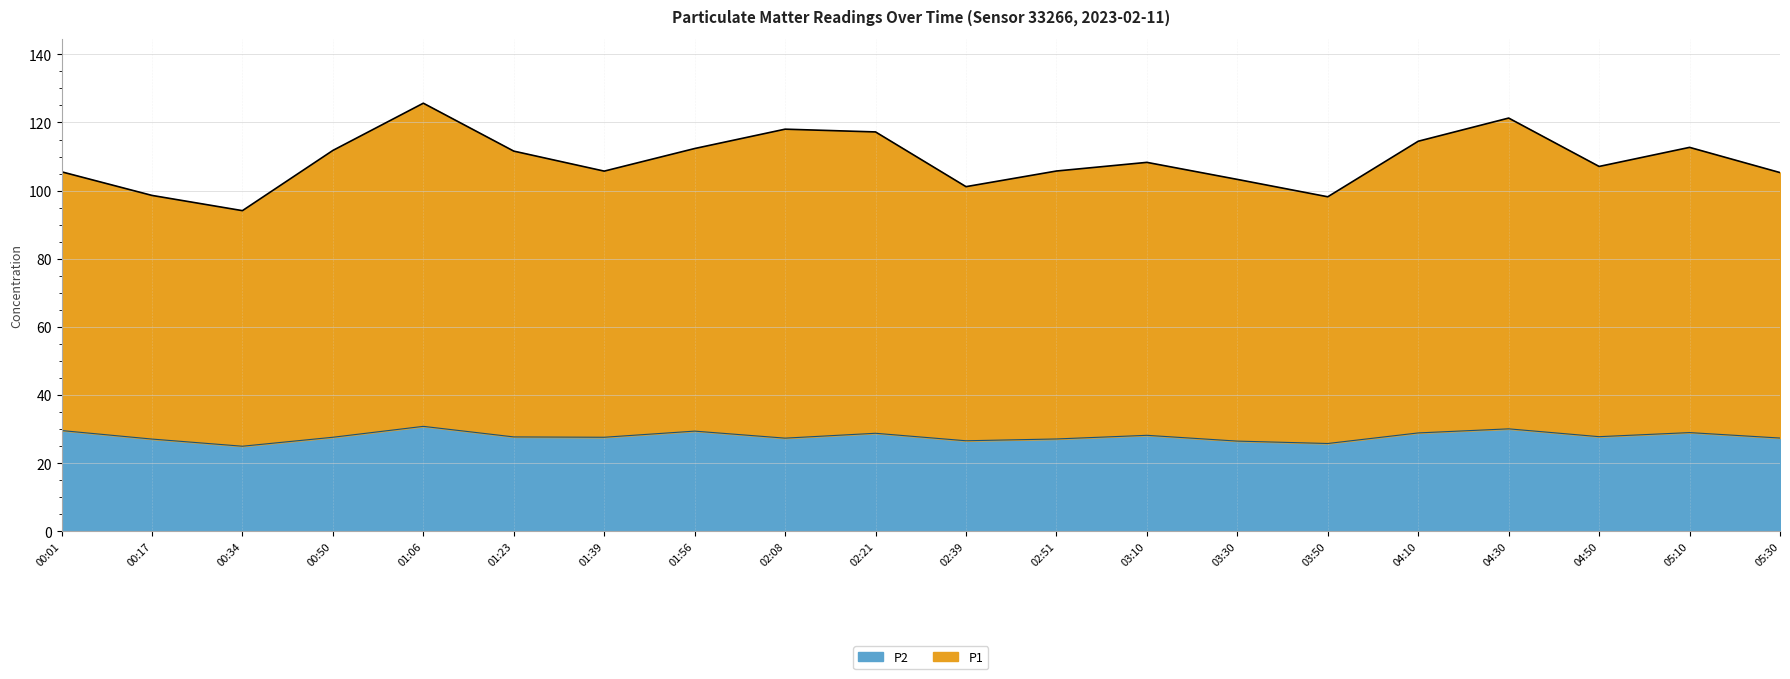

Which series has the largest range (max minus min)?

P1